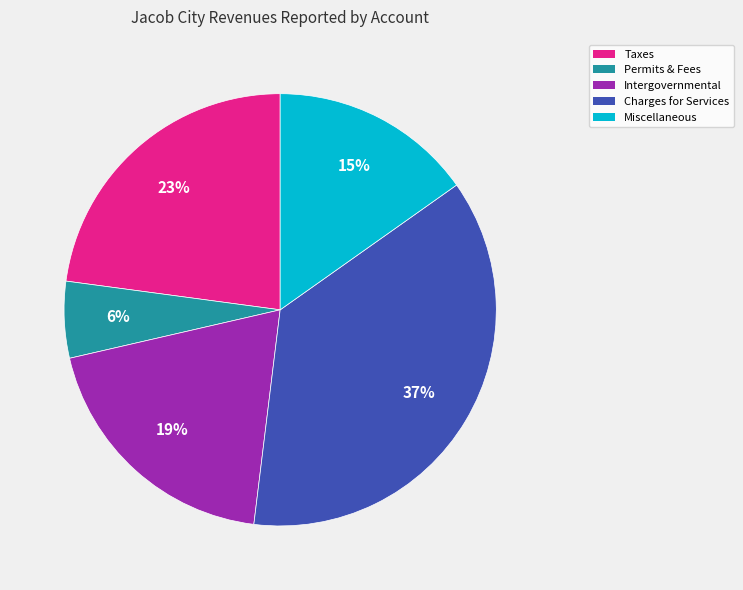

Does any single category account for the majority?

No